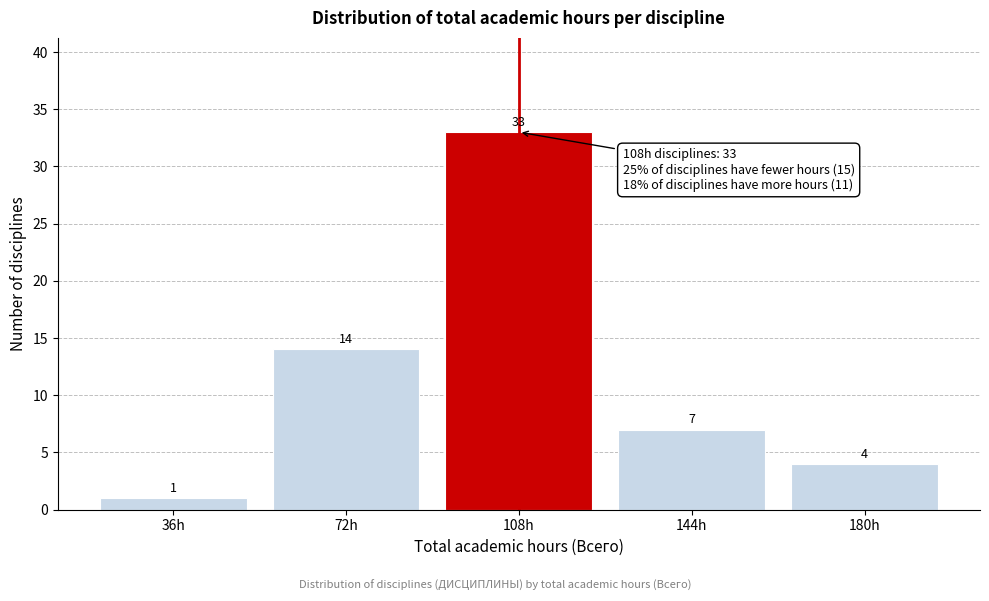

Reading left to right, extract all data points from this chart.

36h=1	72h=14	108h=33	144h=7	180h=4